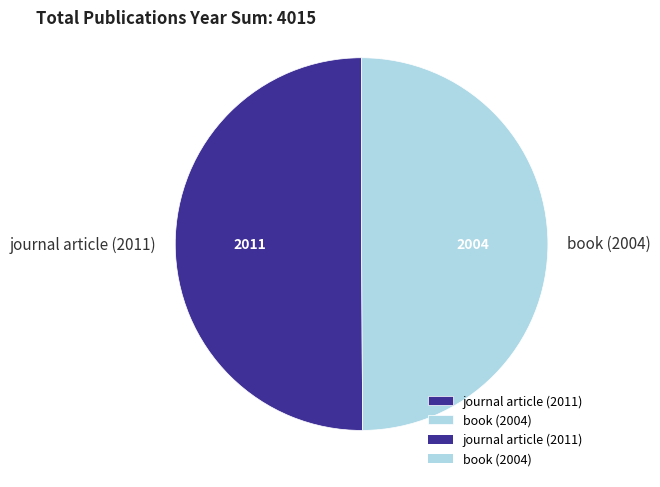

Combined, do book (2004) and journal article (2011) account for over 50%?

Yes